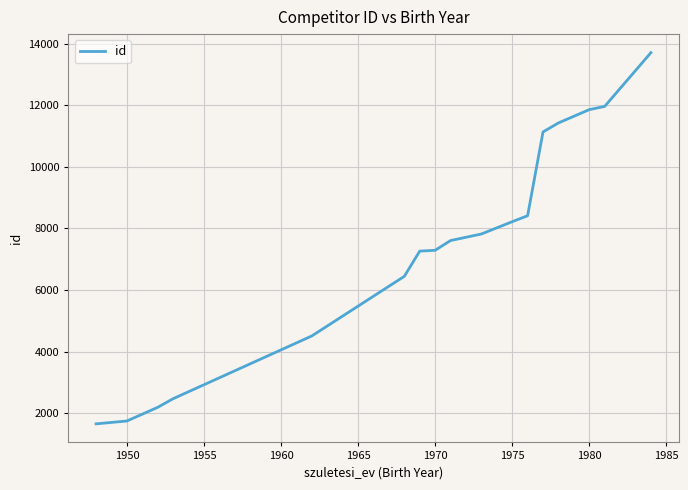

What is the maximum value shown in the chart?

13705